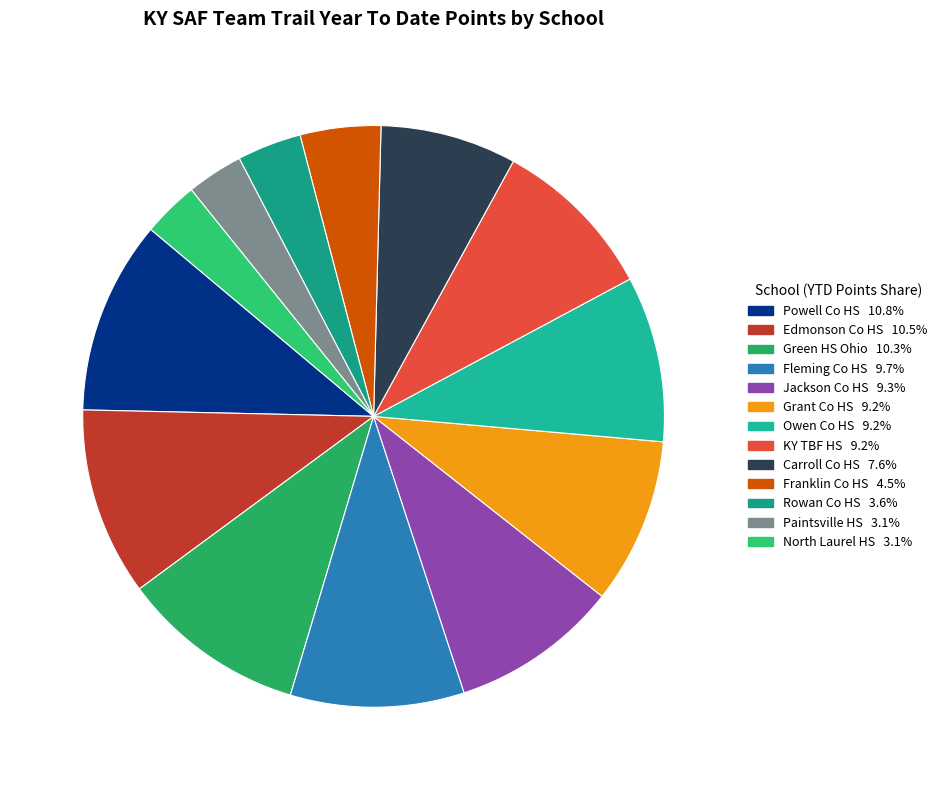

How many segments does this pie chart have?

13